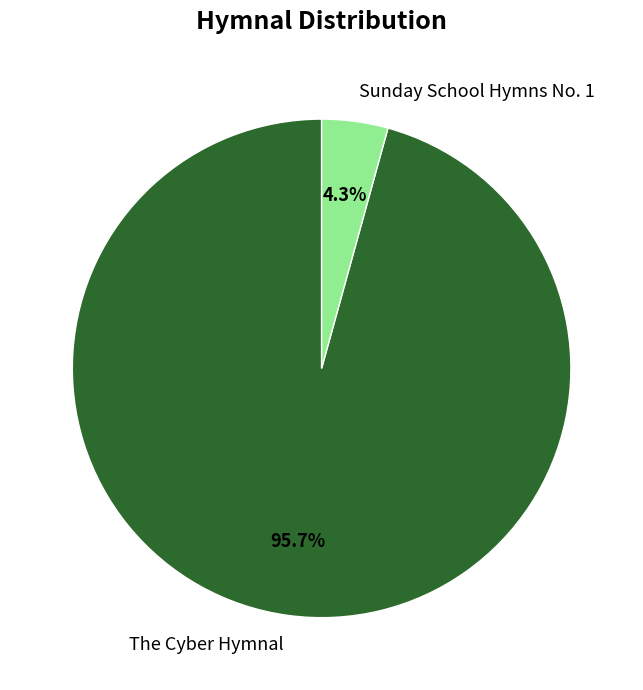

To the nearest percent, what portion does The Cyber Hymnal represent?

96%